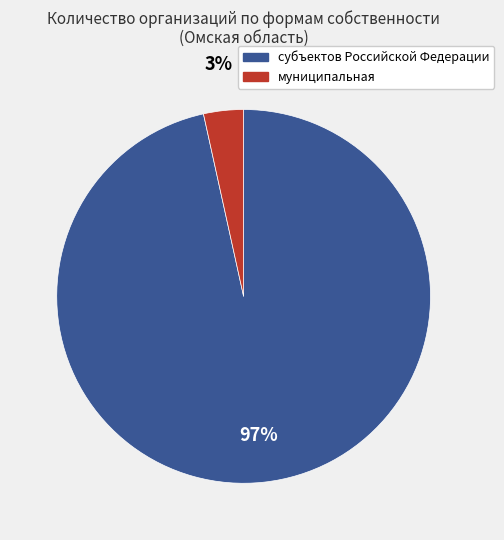

The субъектов Российской Федерации slice represents 97% of the pie. True or false?

True